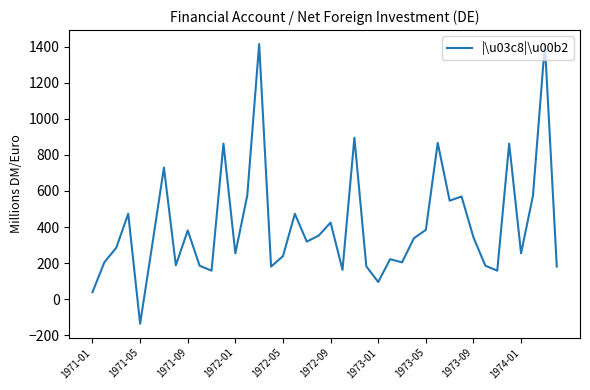

What is the difference between the maximum and minimum values?

1551.3